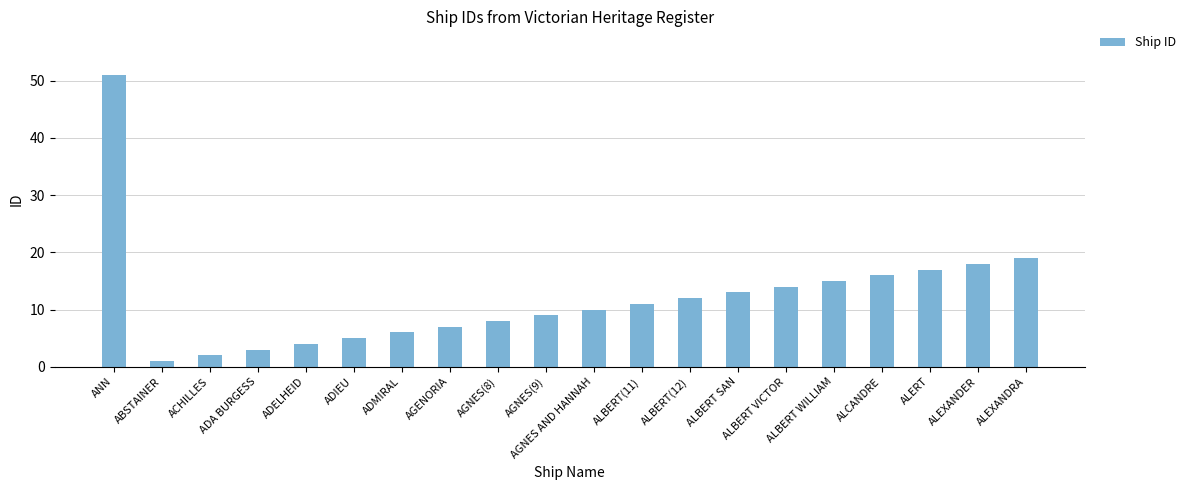

What is the greatest value displayed?

51